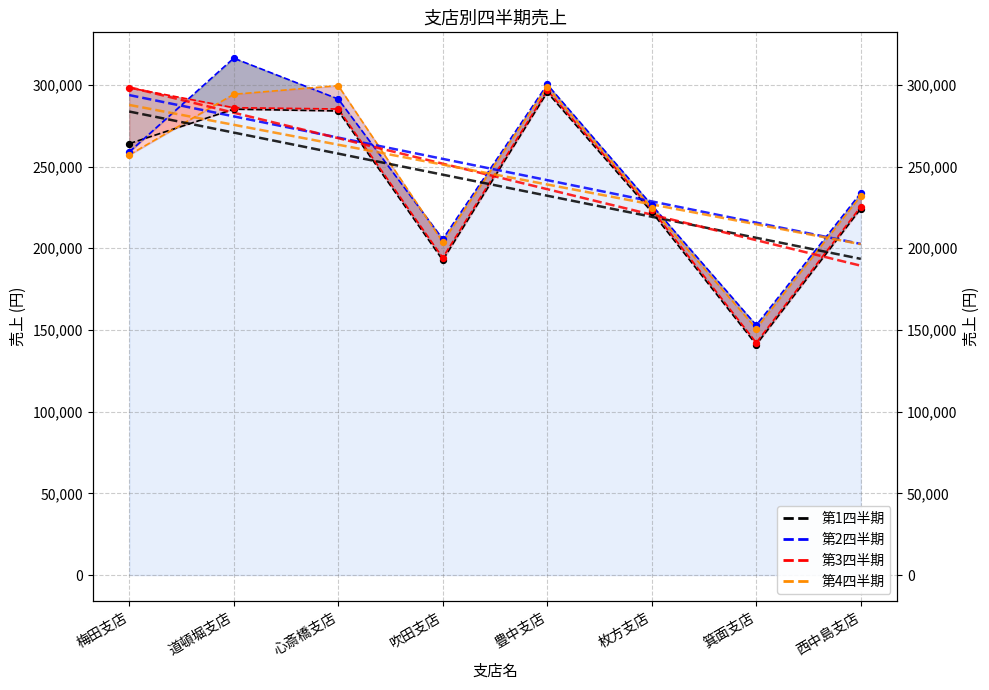

At which category is the sum across all series the highest?

豊中支店